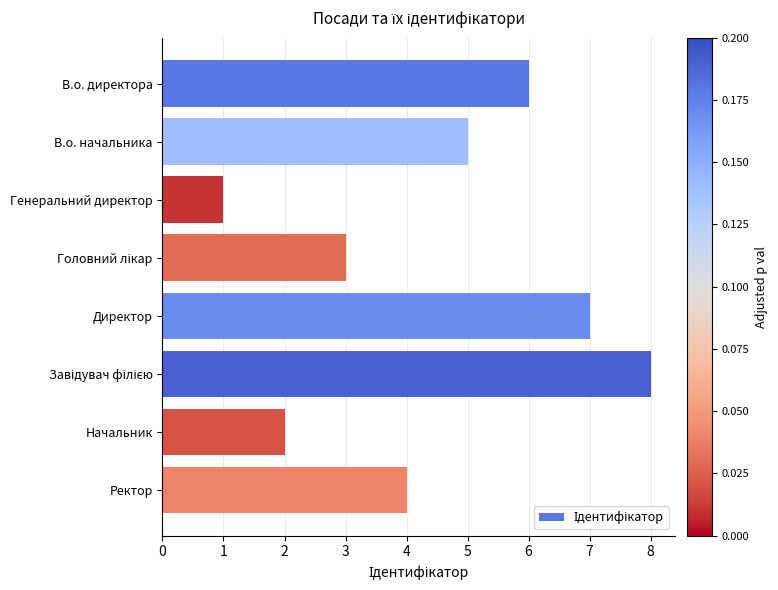

What is the label of the 7th bar from the bottom?

В.о. начальника